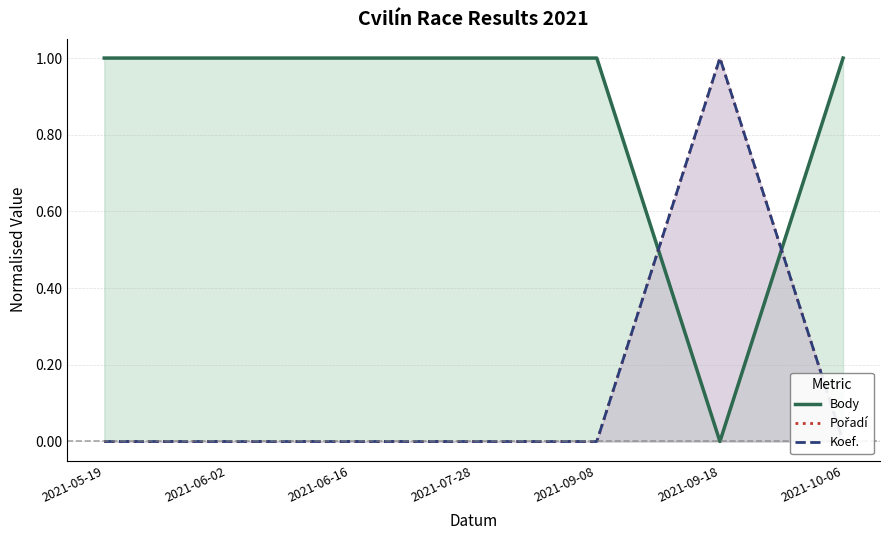

Between 2021-06-02 and 2021-09-08, which series saw the biggest shift?

Body